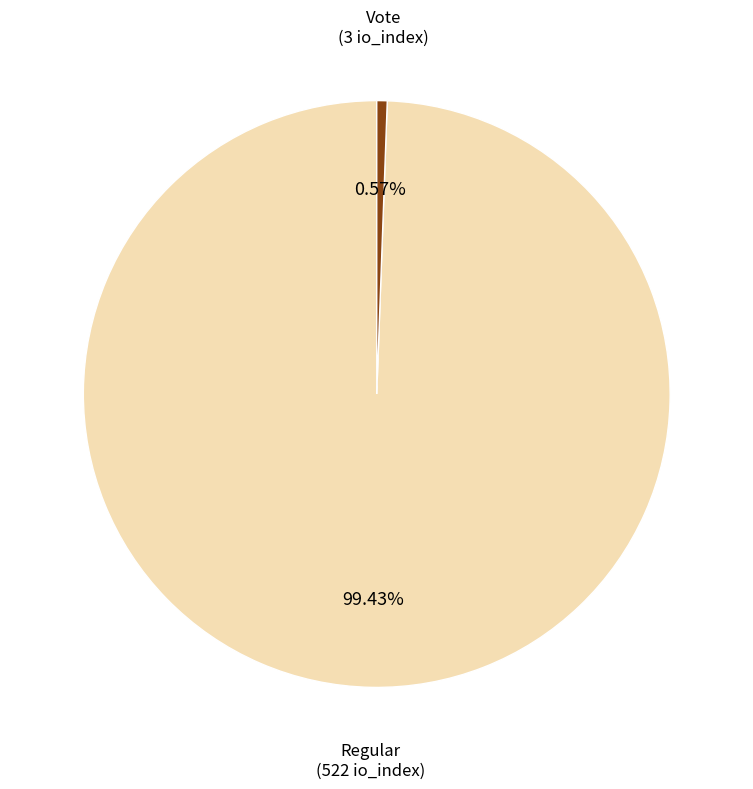

Is there a majority slice in this chart?

Yes